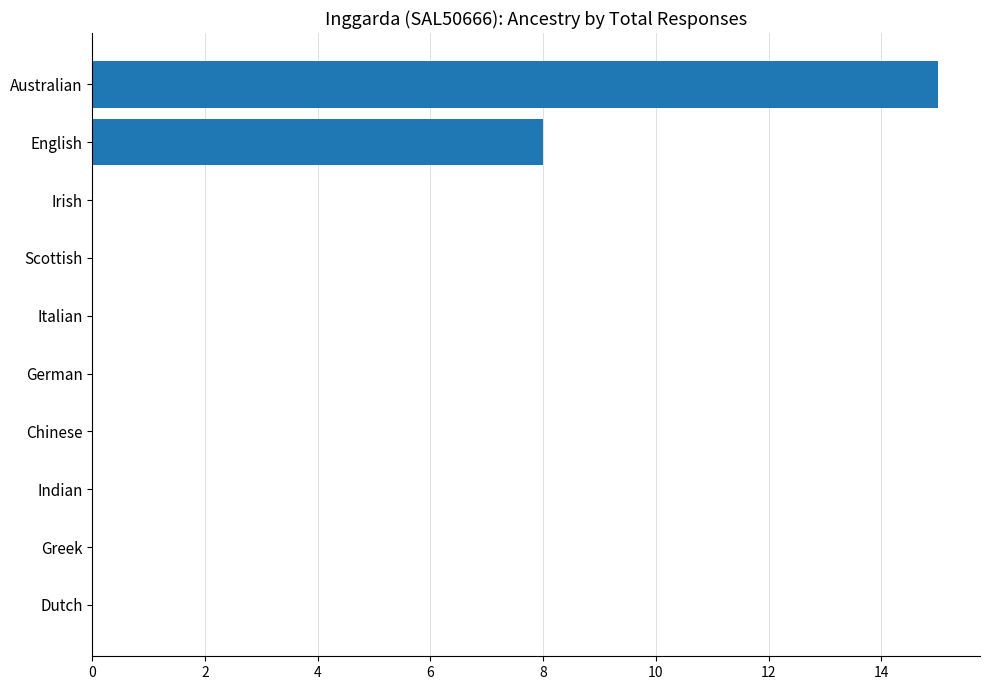

Is it true that the value at Scottish is -7?

False